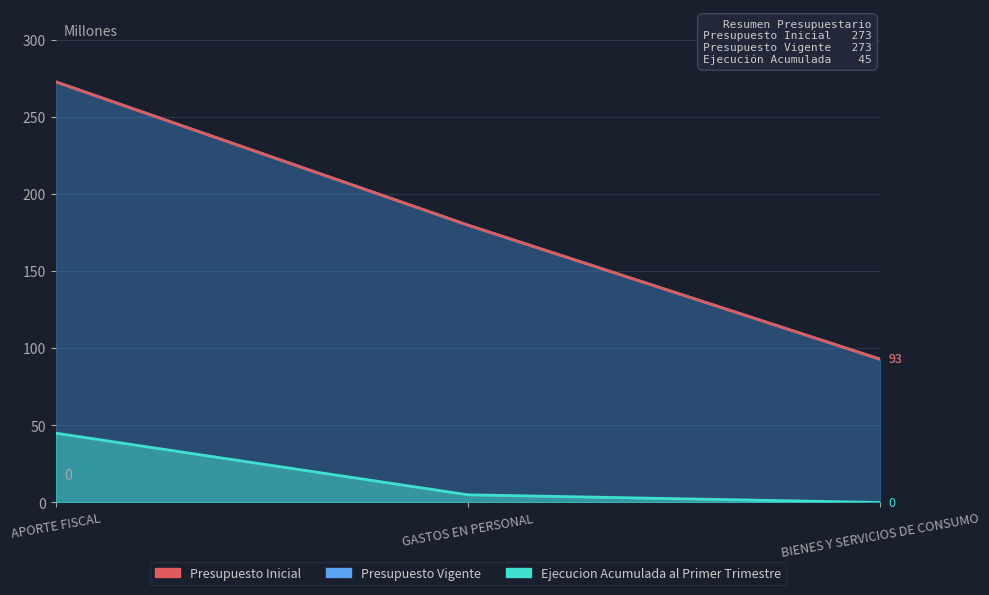

The Presupuesto Vigente series shows 180 at GASTOS EN PERSONAL. True or false?

True